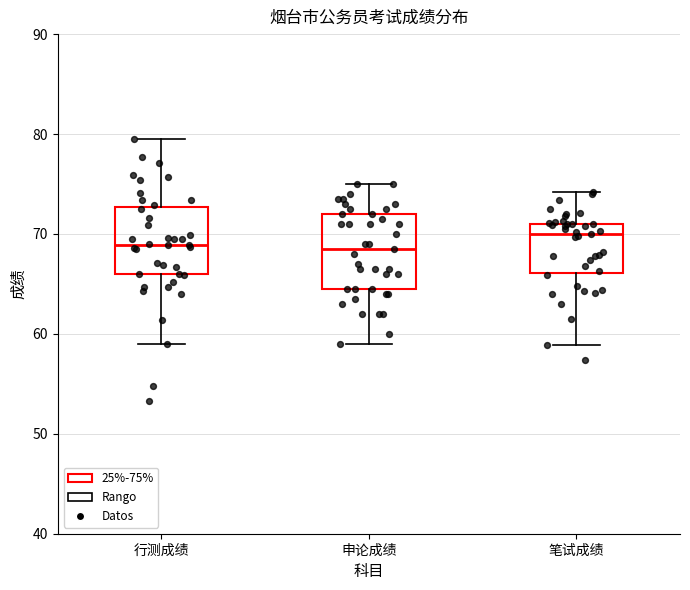

Reading left to right, read every box against the y-axis: the position of its median line, the range the box covers, and the ends of its whiskers. The values are not printed on the chart, so give them approximately, as read against the axis.

行测成绩: median 69, box 66 to 73, whiskers 59 to 80
申论成绩: median 69, box 65 to 72, whiskers 59 to 75
笔试成绩: median 70, box 66 to 71, whiskers 59 to 74